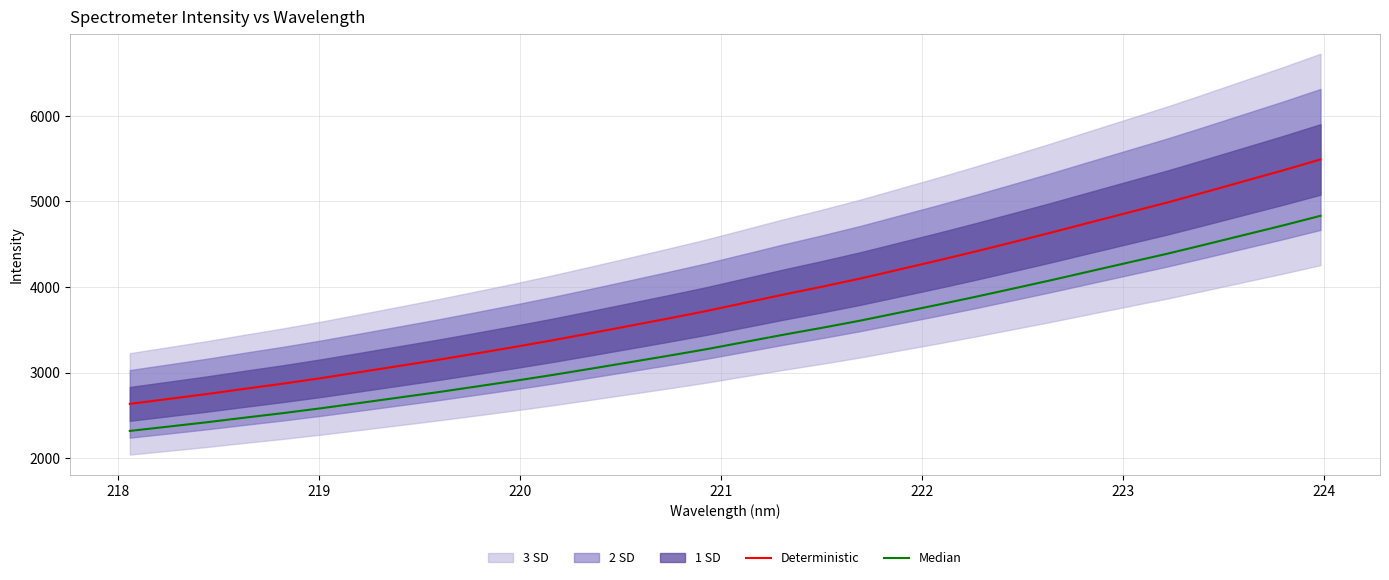

Which series has the widest spread of values?

Deterministic